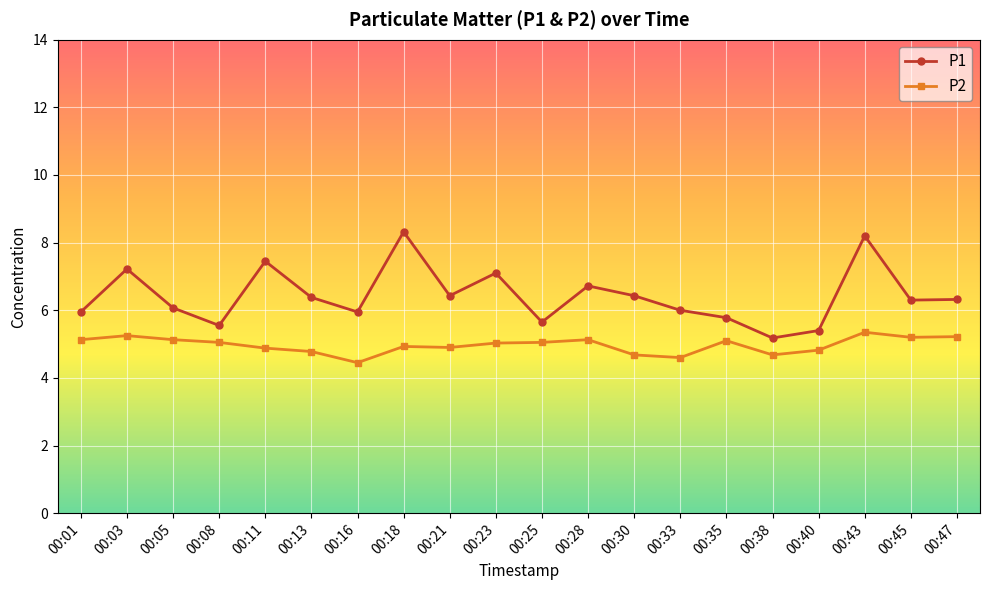

Is it true that P2 equals 1.4 at 00:33?

False